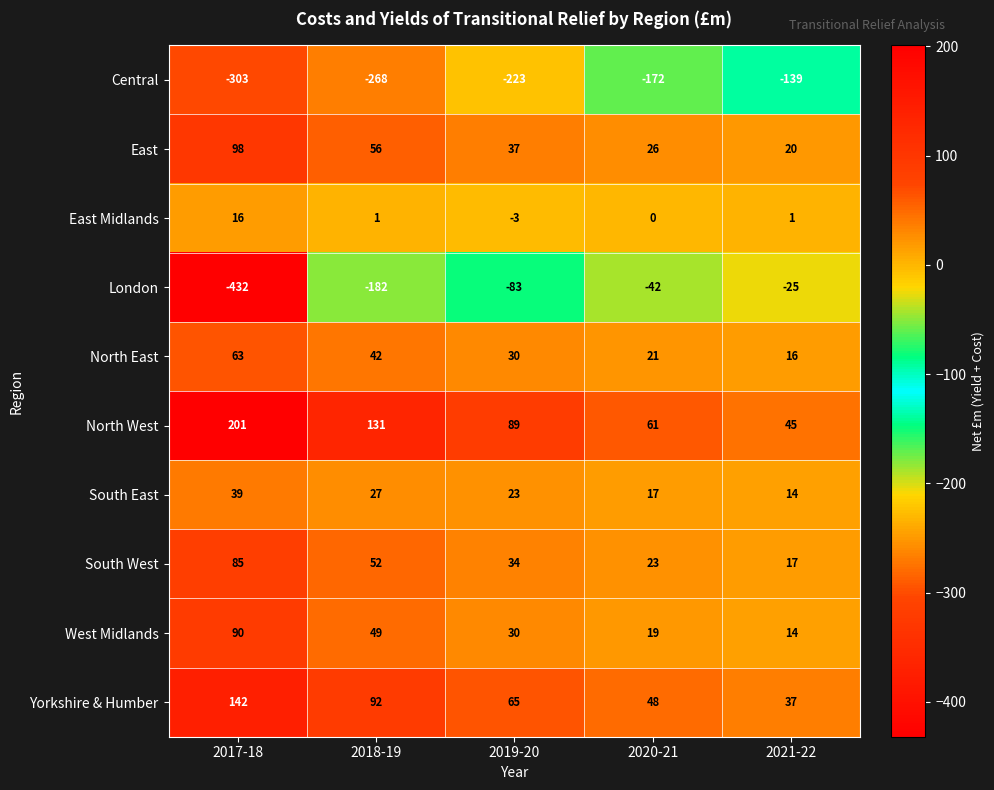

At which category is the sum across all series the highest?

2020-21